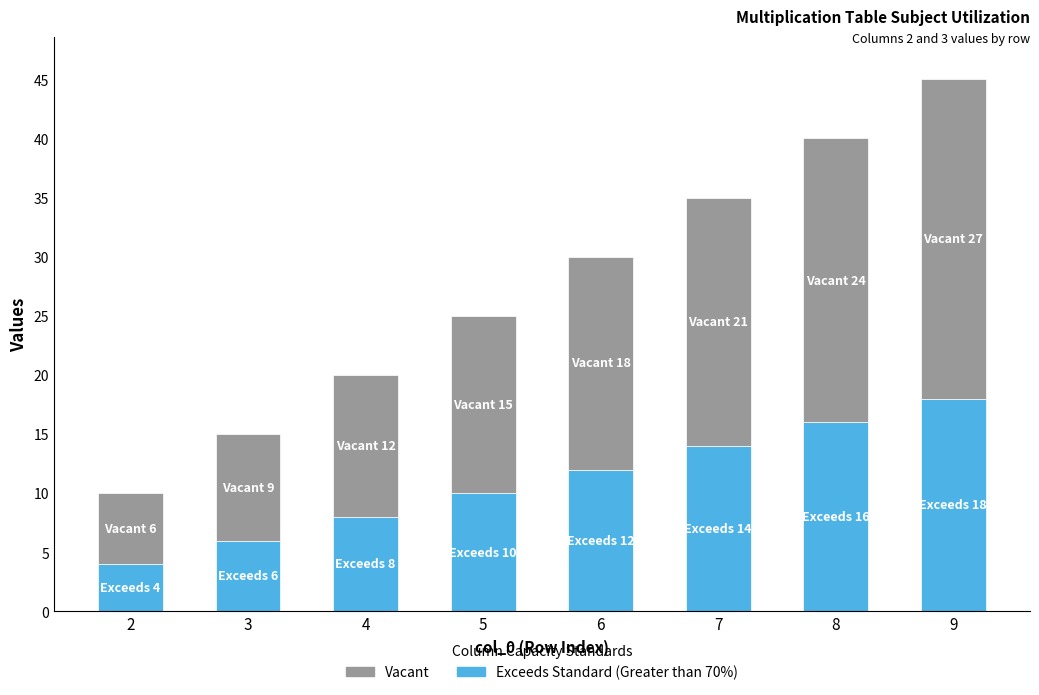

The value of Exceeds Standard (Greater than 70%) at 9 is 18. True or false?

True